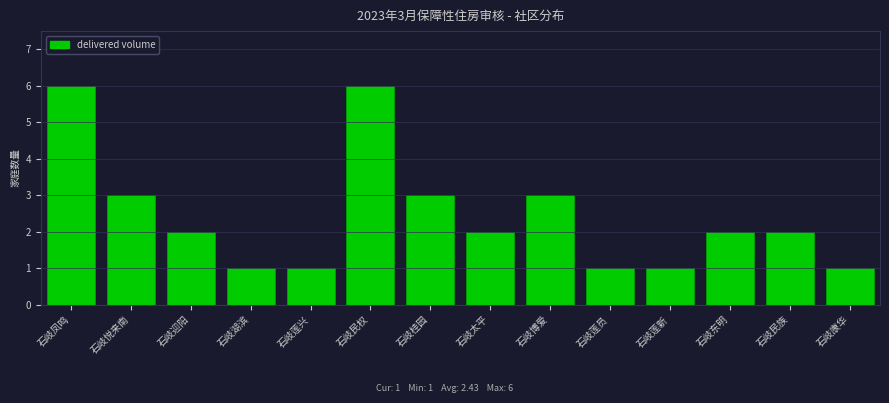

Reading left to right, transcribe all the data shown in this chart.

6	3	2	1	1	6	3	2	3	1	1	2	2	1